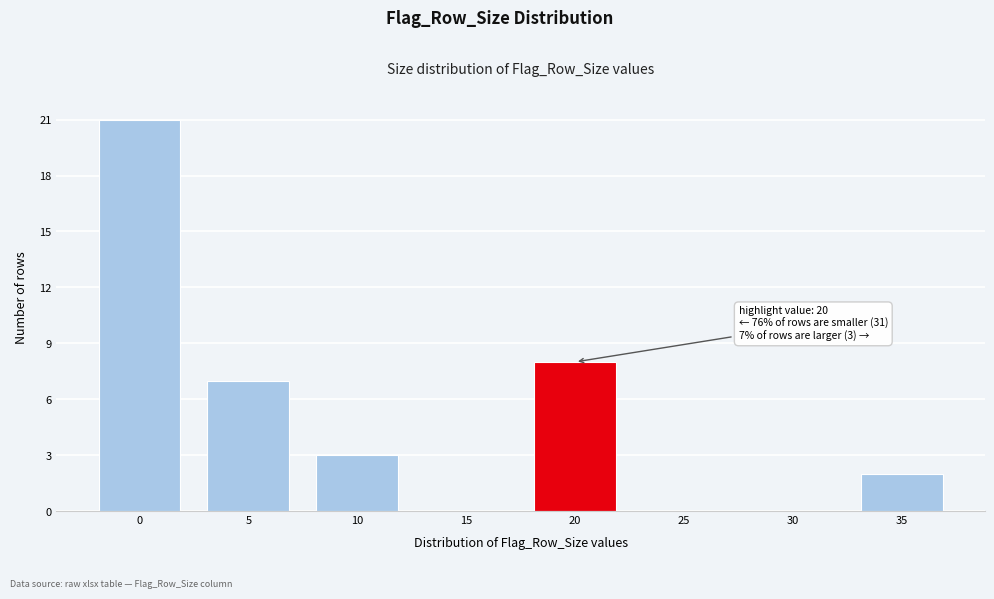

Reading right to left, what are all the values shown in this chart?

35=2	30=0	25=0	20=8	15=0	10=3	5=7	0=21